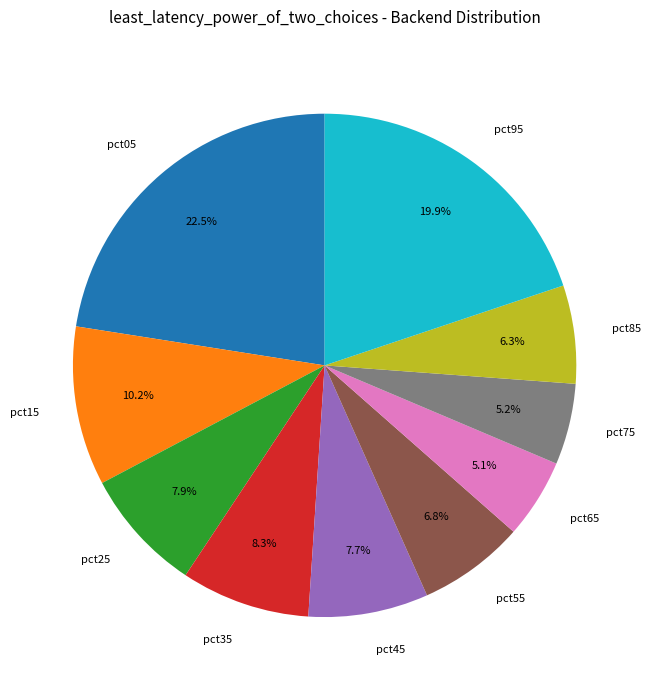

Is the sum of pct05 and pct85 greater than half?

No